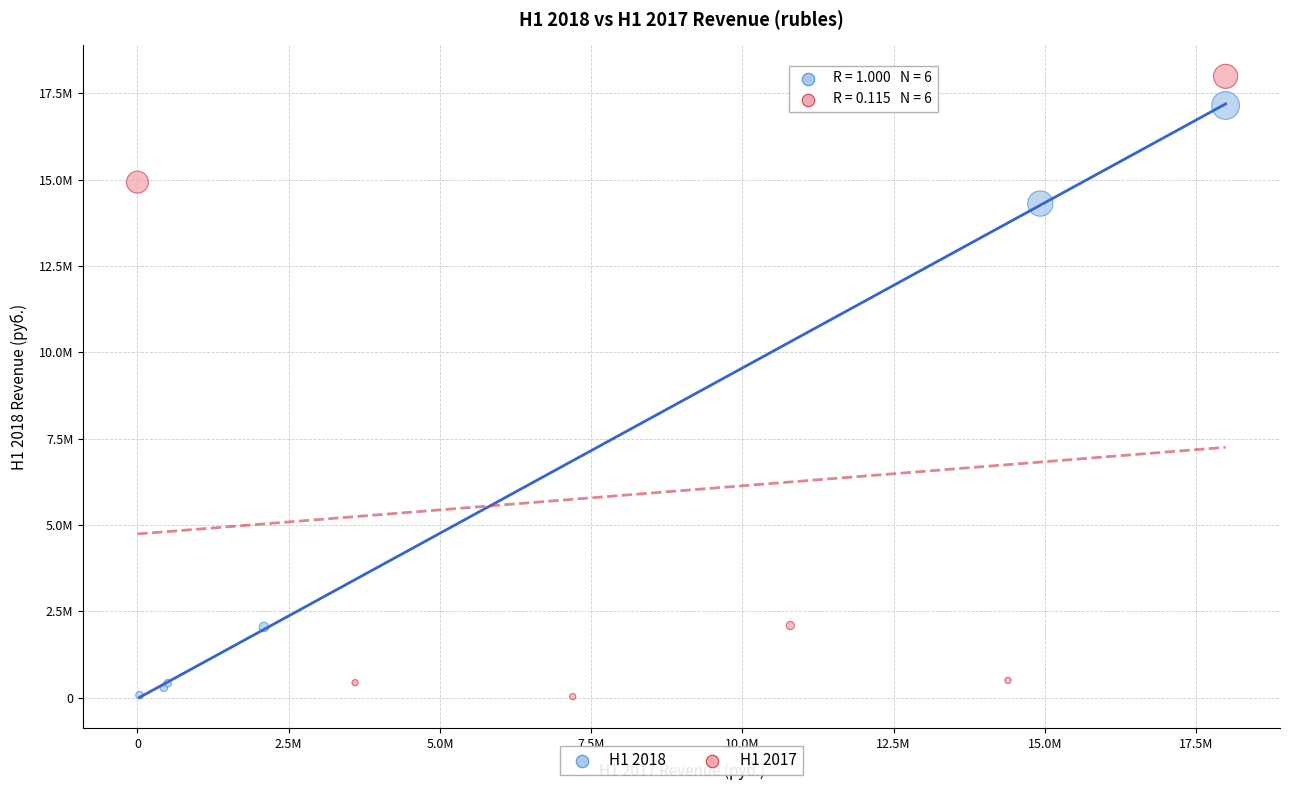

Which series has the largest Y range (max minus min)?

H1 2017